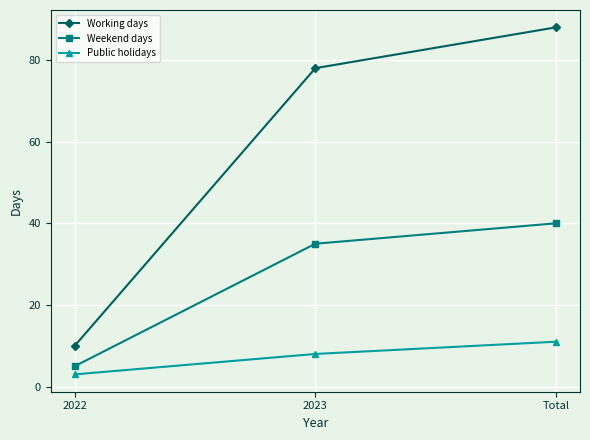

At how many categories does at least one series exceed 42?

2